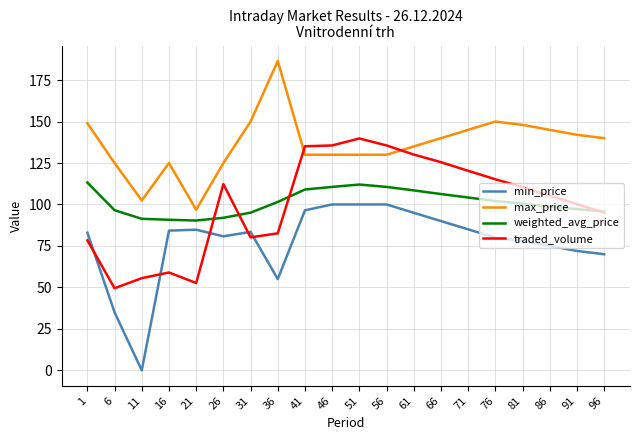

What is the difference between the highest and lowest values at 61?

40.0